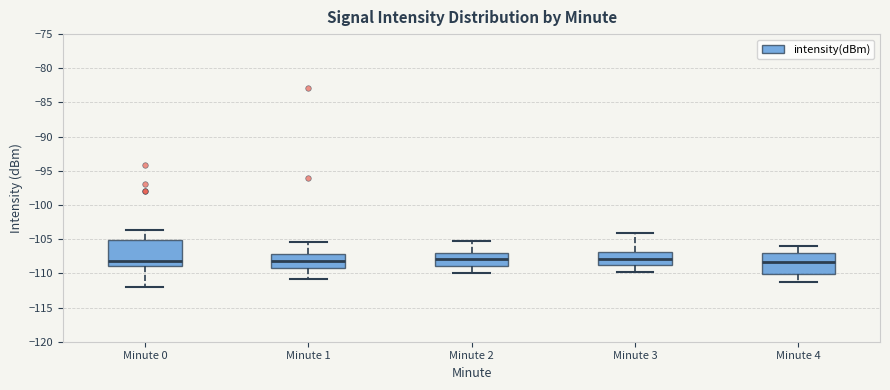

Reading left to right, transcribe this box plot: for each box, give where its median line is, the range the box spans, and where its two whiskers end, as read against the y-axis. The values are not printed on the chart, so give them approximately, as read against the axis.

Minute 0: median -108.0, box -109.0 to -105.0, whiskers -112.0 to -103.5
Minute 1: median -108.0, box -109.0 to -107.0, whiskers -111.0 to -105.5
Minute 2: median -108.0, box -109.0 to -107.0, whiskers -110.0 to -105.0
Minute 3: median -108.0, box -109.0 to -107.0, whiskers -110.0 to -104.0
Minute 4: median -108.5, box -110.0 to -107.0, whiskers -111.0 to -106.0